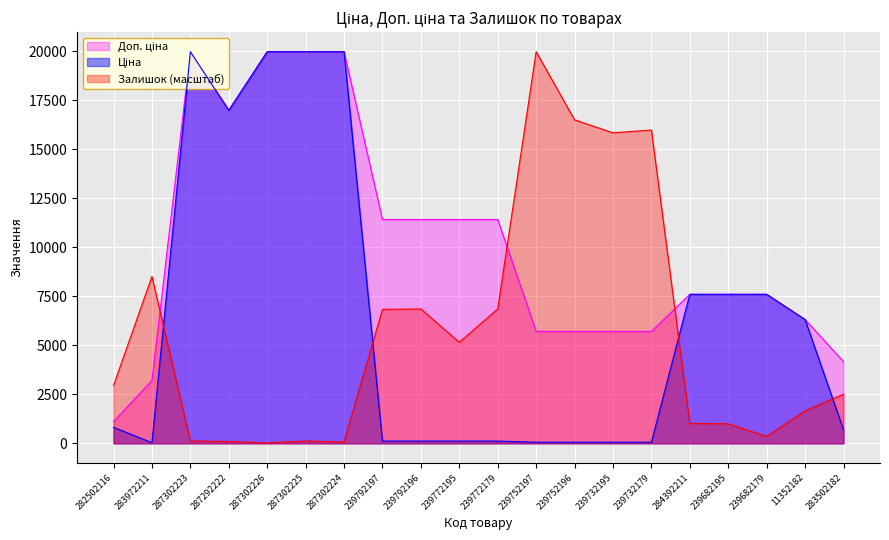

List the series in order of their peak value, highest first.

Ціна, Доп. ціна, Залишок